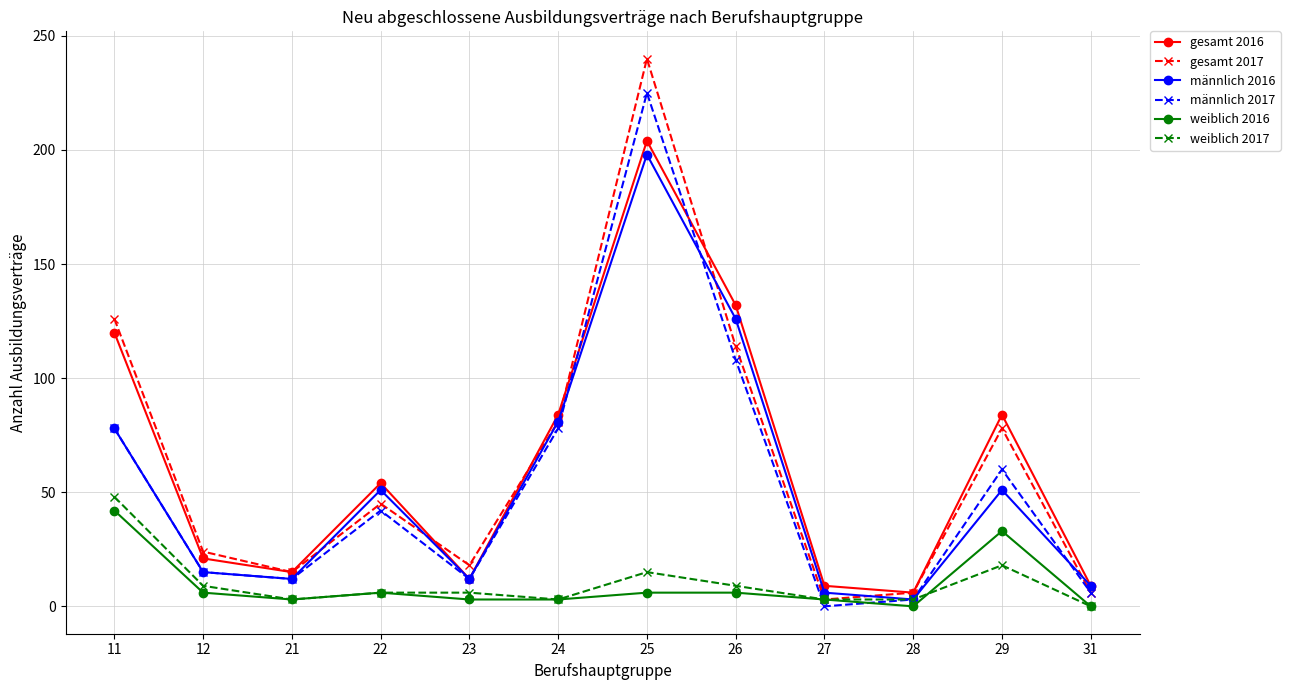

How many interior local peaks does the männlich 2017 series have?

3